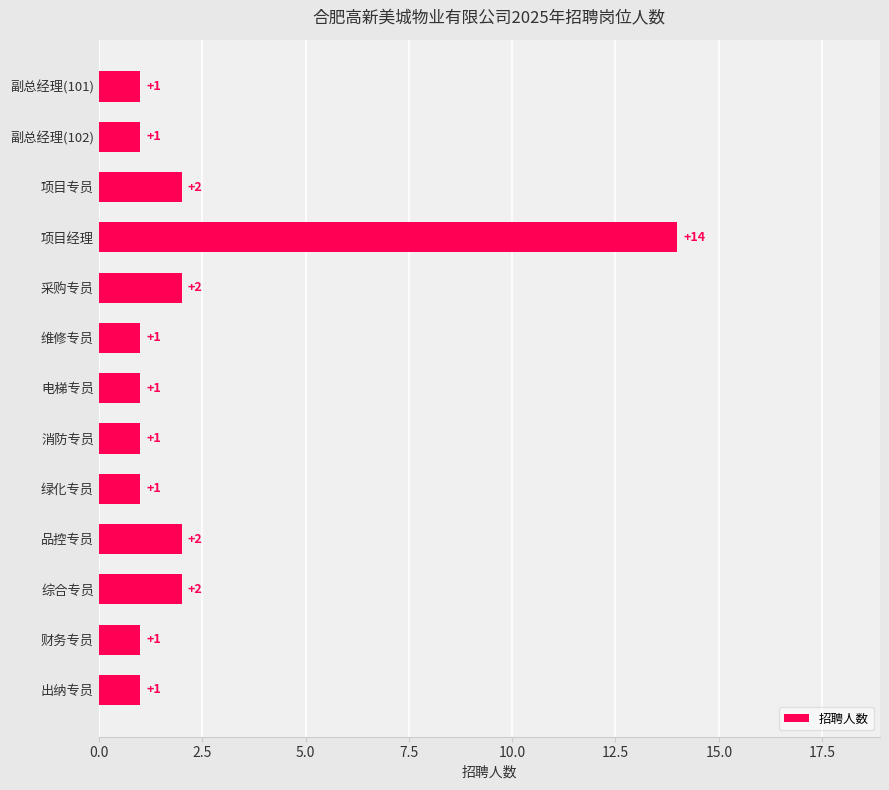

What is the change in value from 电梯专员 to 项目经理?

+13